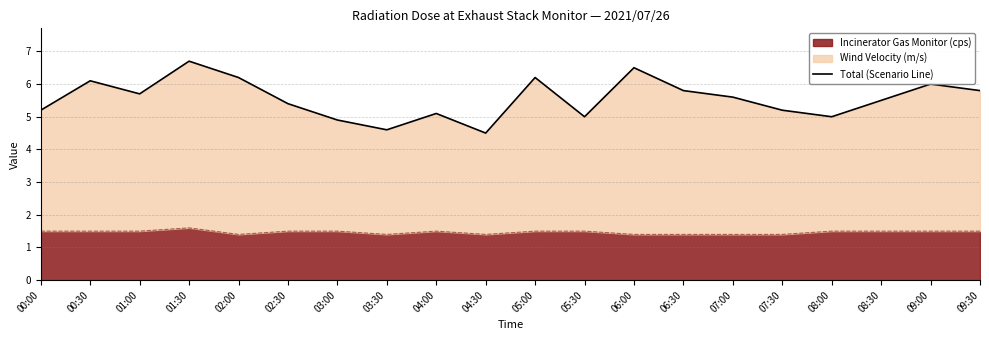

How many interior local peaks (higher than both neighbors) does the data have?

6